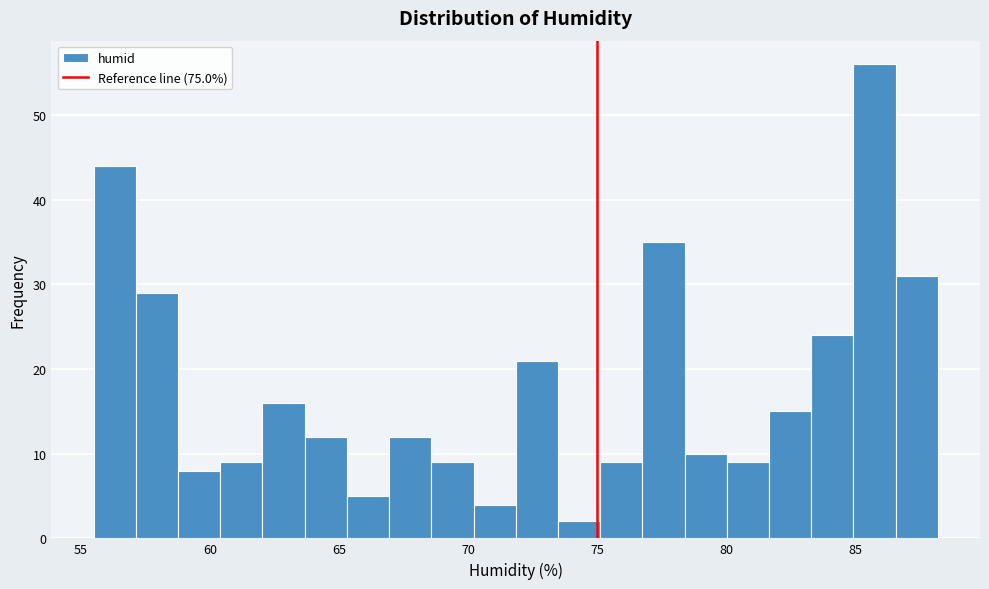

Read against the x-axis, roughly where is the centre of the tallest bar?

85.5